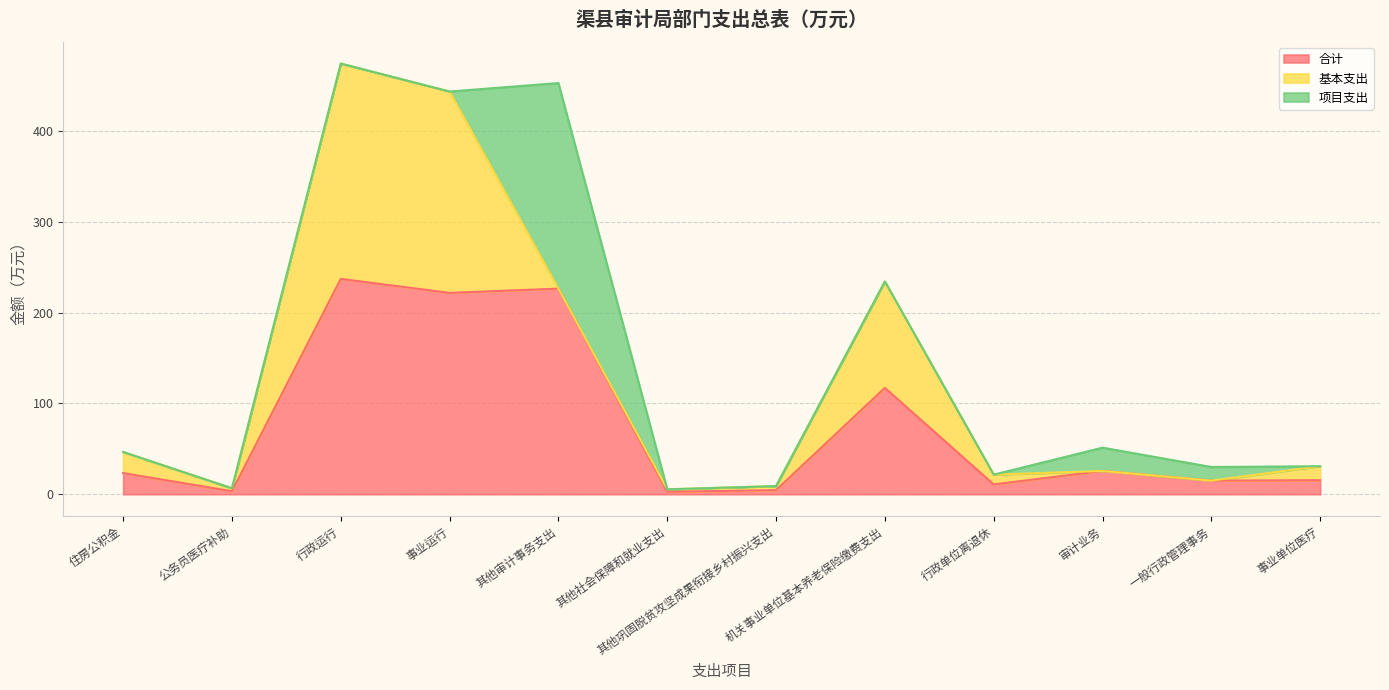

Between 行政单位离退休 and 行政运行, which is larger?

行政运行